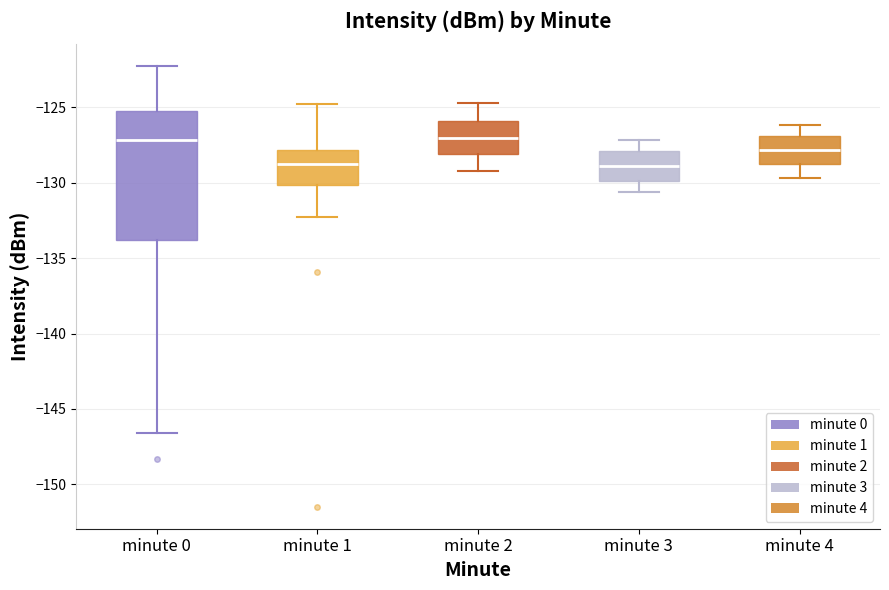

Comparing the boxes themselves (not the whiskers), which one is the tallest?

minute 0